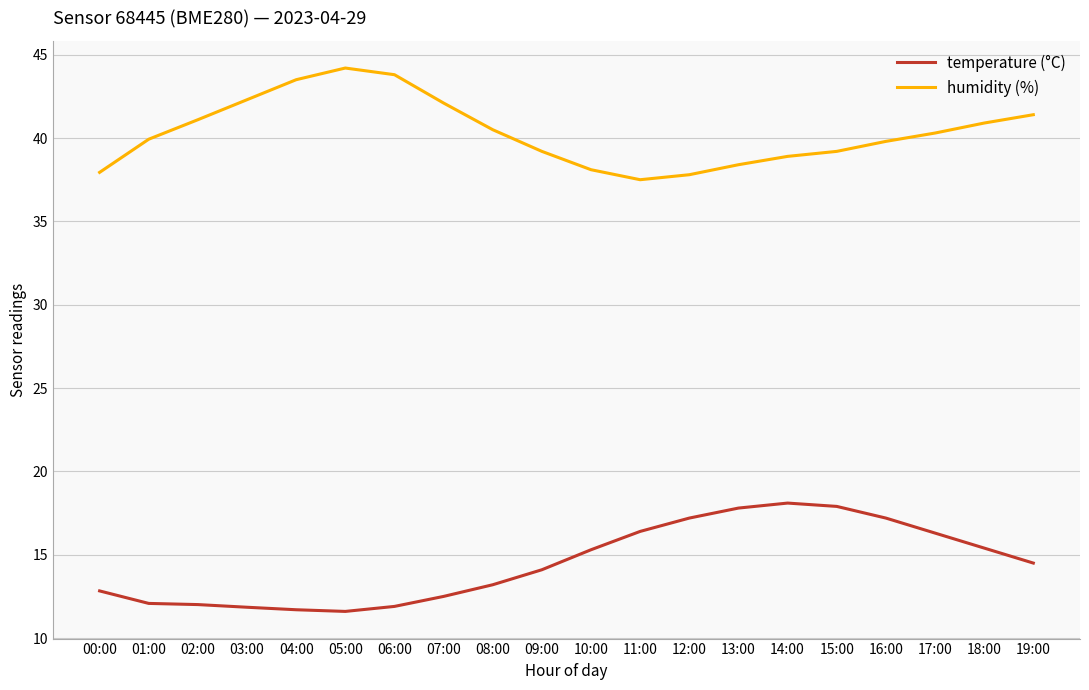

What is the sum of all humidity (%) values?

806.9